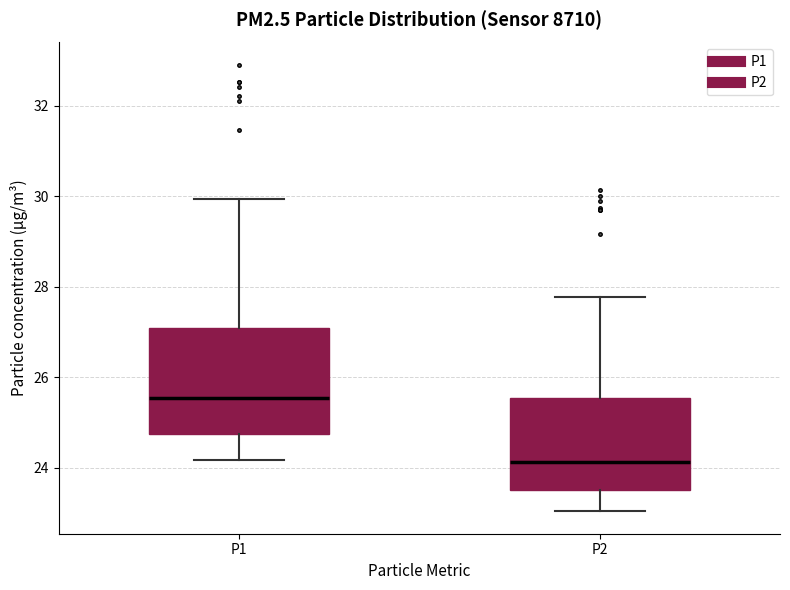

Where does the median line of the box for P1 sit on the y-axis? The values are not printed on the chart, so give them approximately, as read against the axis.

25.6